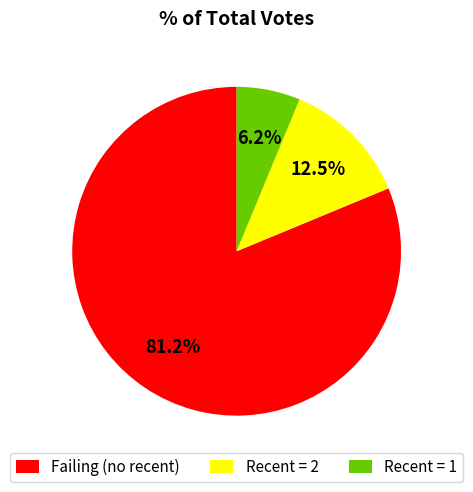

Between Recent = 1 and Failing (no recent), which is larger?

Failing (no recent)